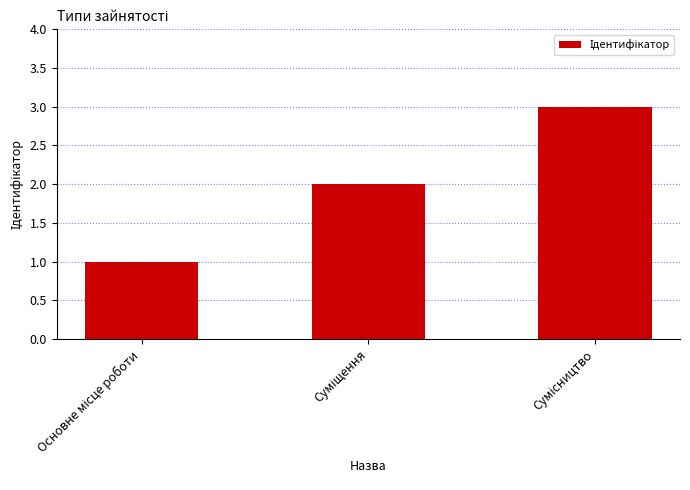

How many series are shown in this chart?

1